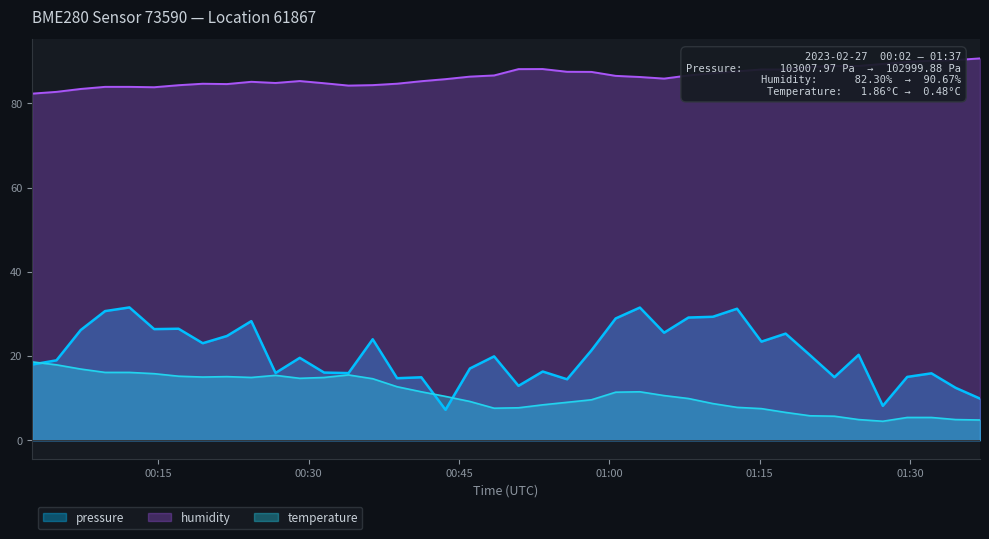

Which series has the largest total across all categories?

humidity